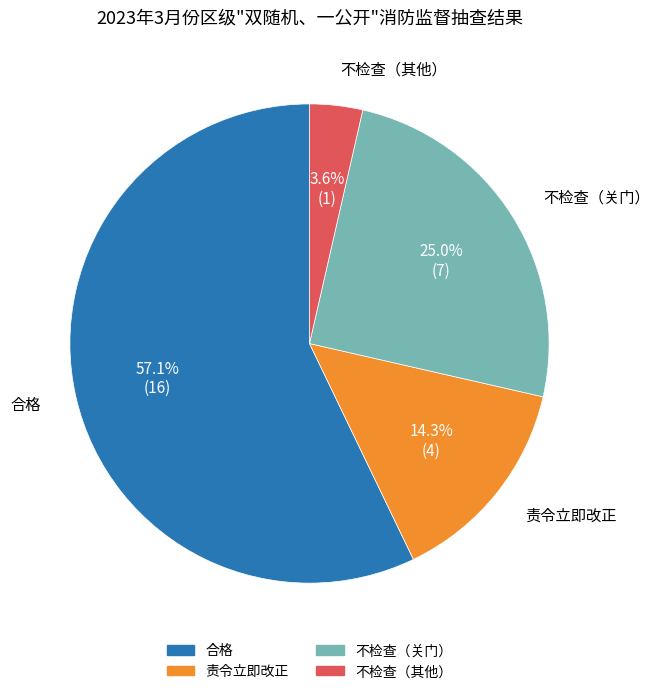

Which has a higher value, 合格 or 不检查（关门）?

合格